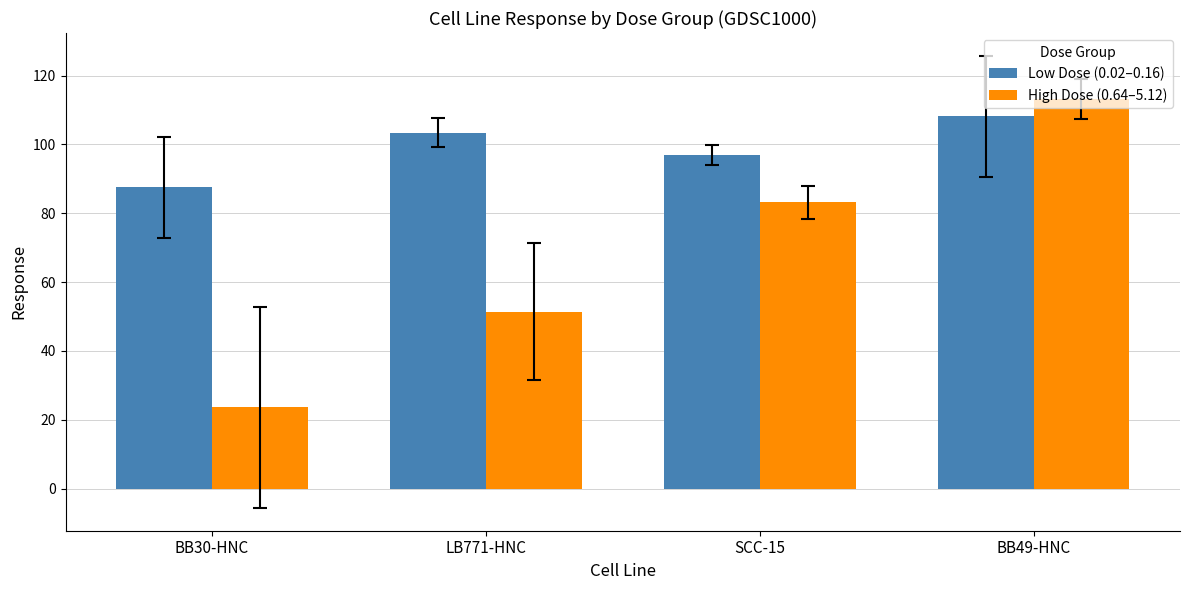

Which series has the largest range (max minus min)?

High Dose (0.64–5.12)